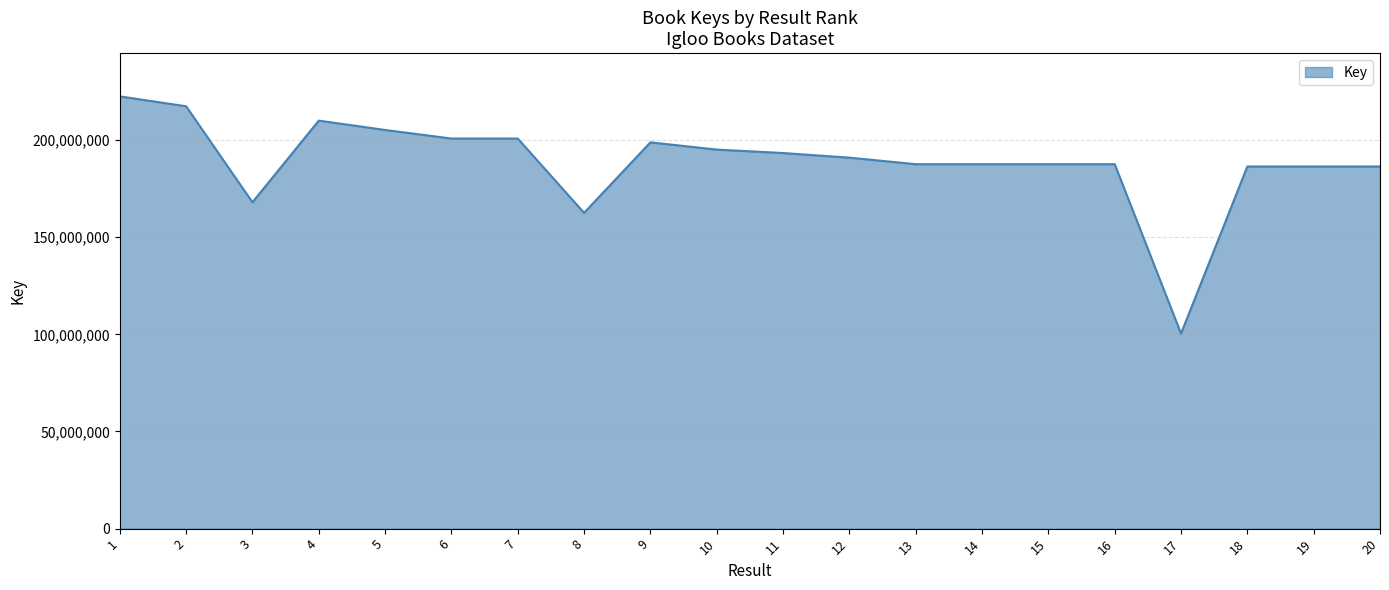

True or false: the data has more than 0 interior local peaks.

True